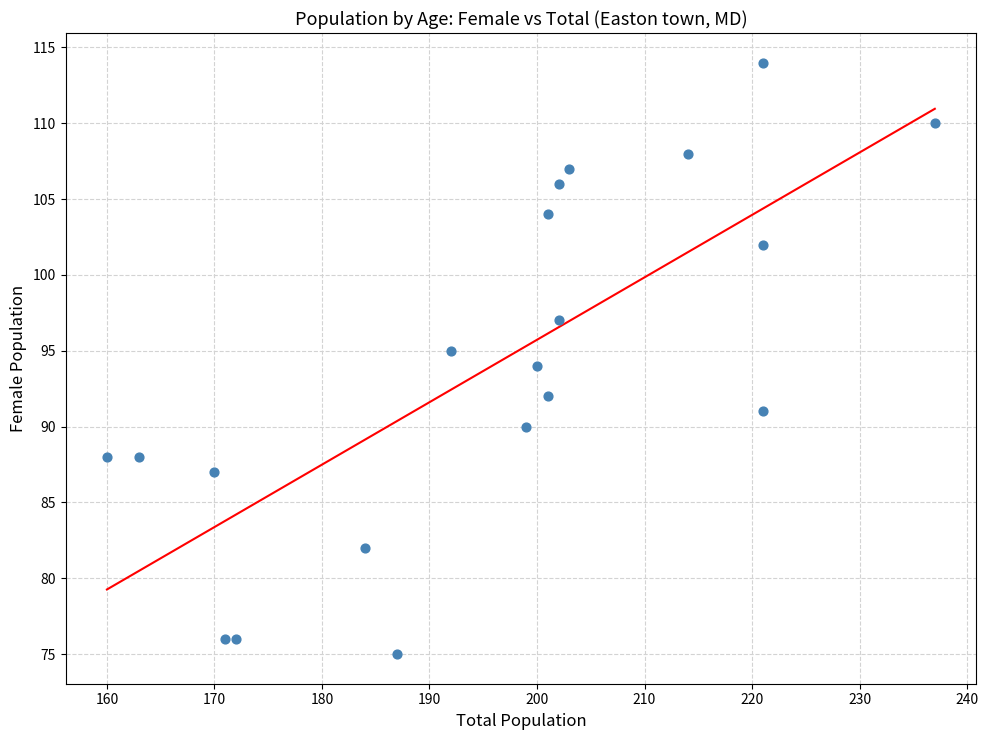

What is the range of Y values (max minus min)?

39